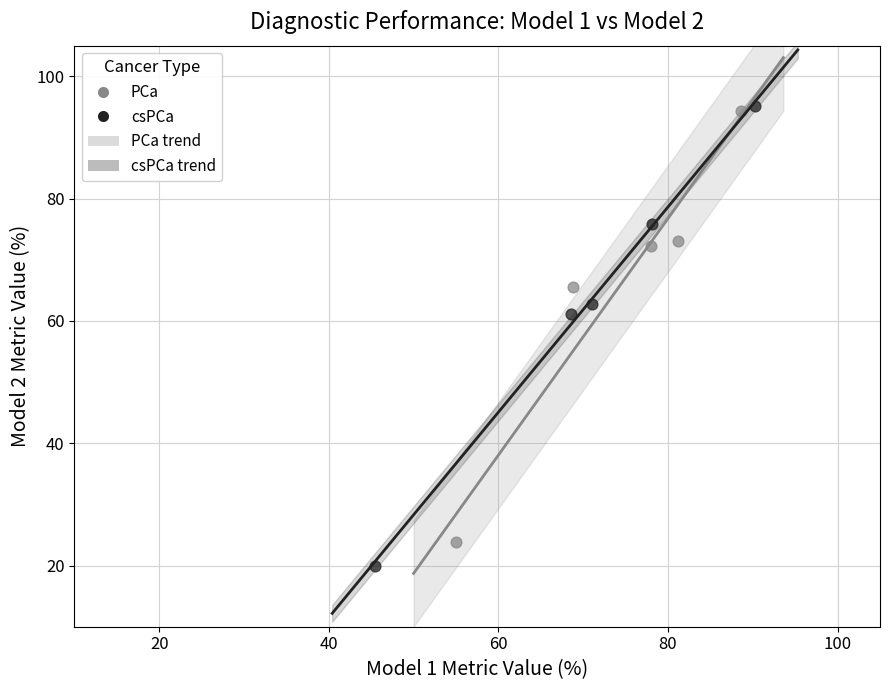

Which series reaches the minimum Y coordinate?

csPCa